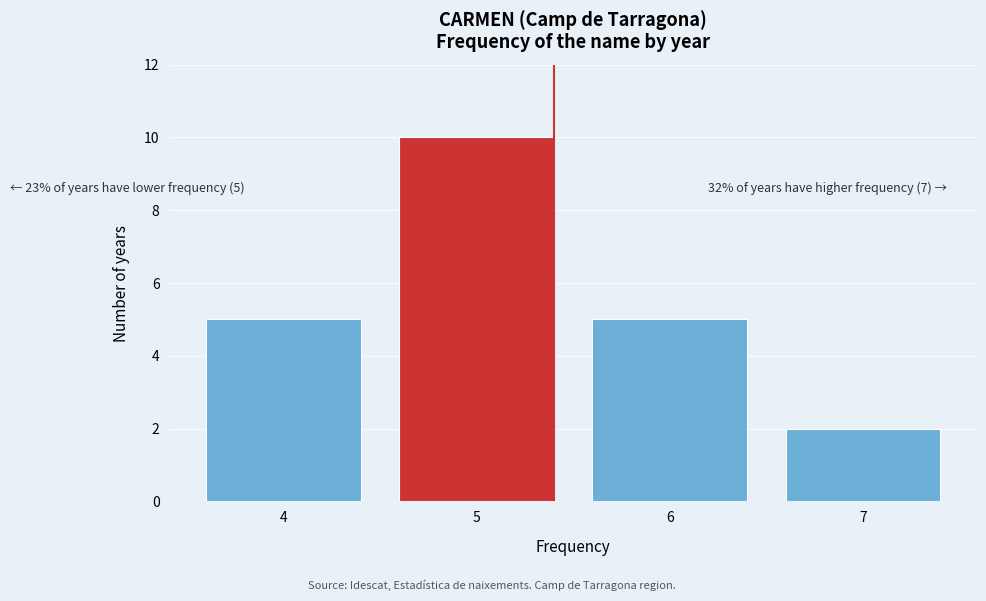

Reading right to left, list all the values displayed in this chart.

2	5	10	5